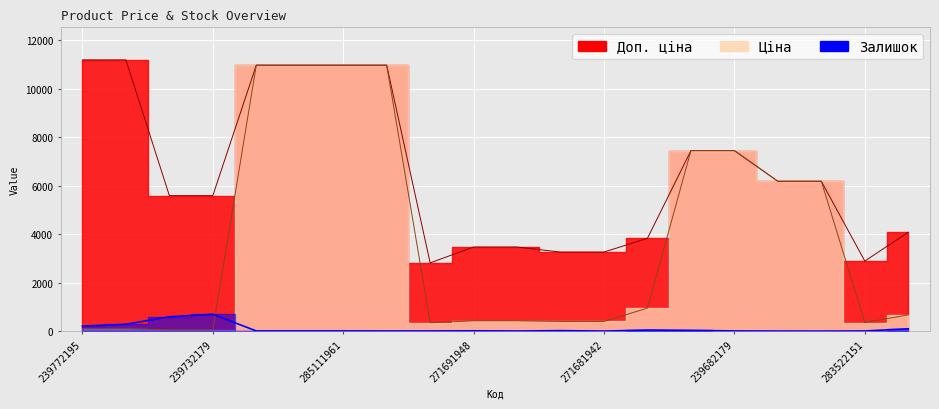

Rank the series by their average value, from highest to lowest.

Доп. ціна, Ціна, Залишок